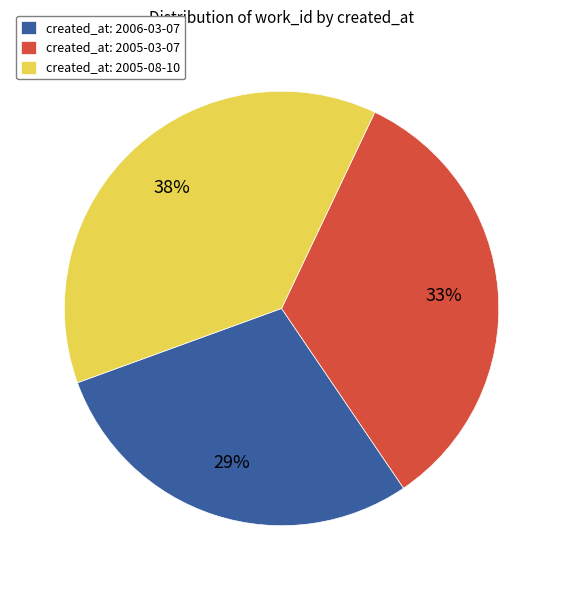

The created_at: 2005-08-10 slice represents 23% of the pie. True or false?

False